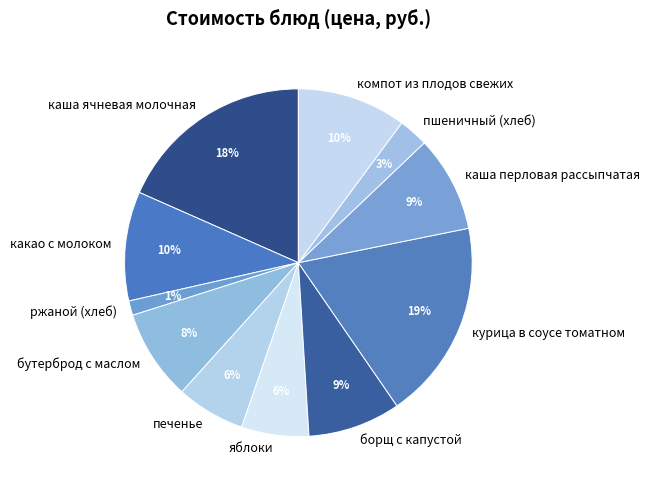

Is it true that каша перловая рассыпчатая is 9% of the pie?

True